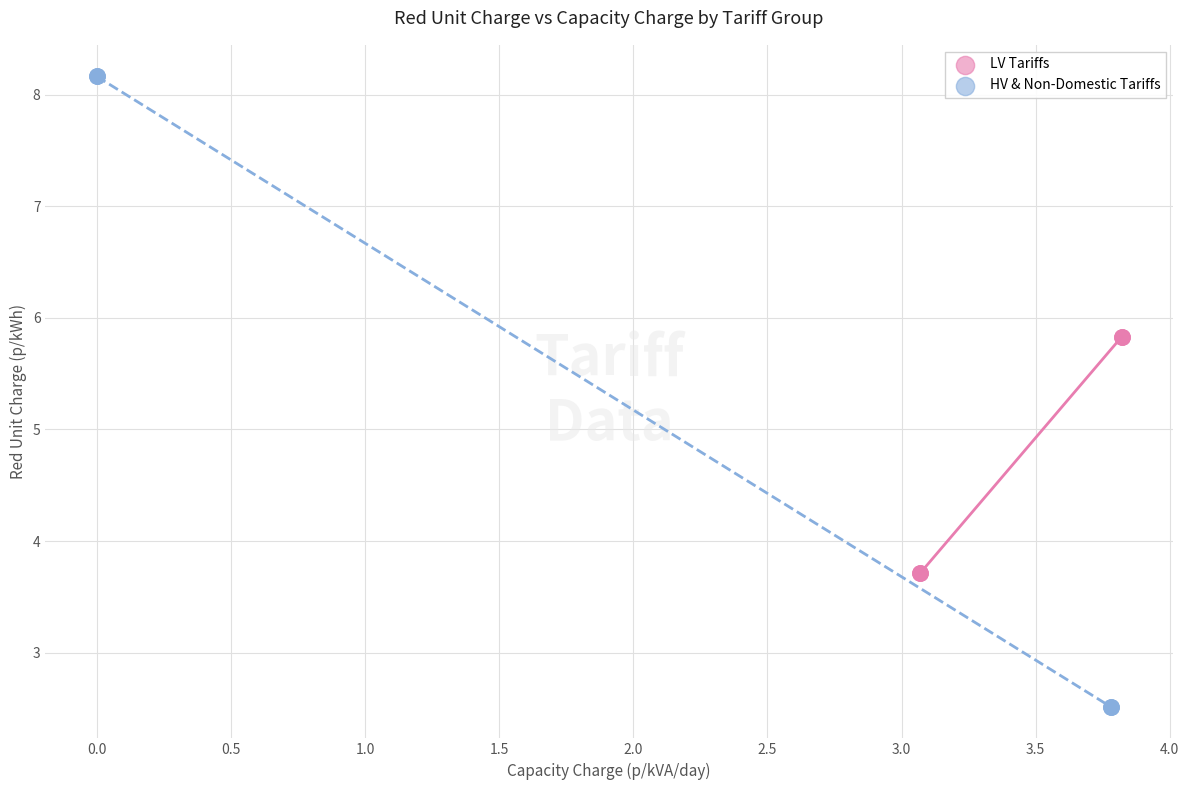

Which series has the largest Y range (max minus min)?

HV & Non-Domestic Tariffs